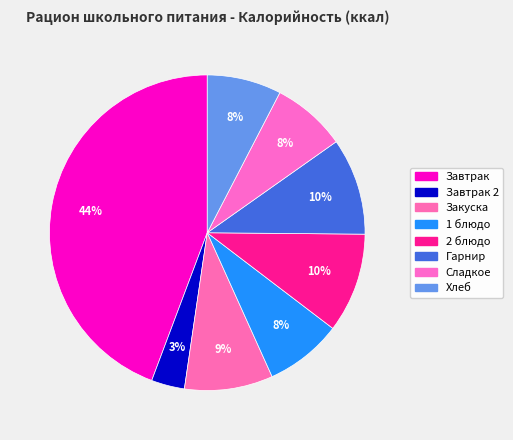

How many segments does this pie chart have?

8